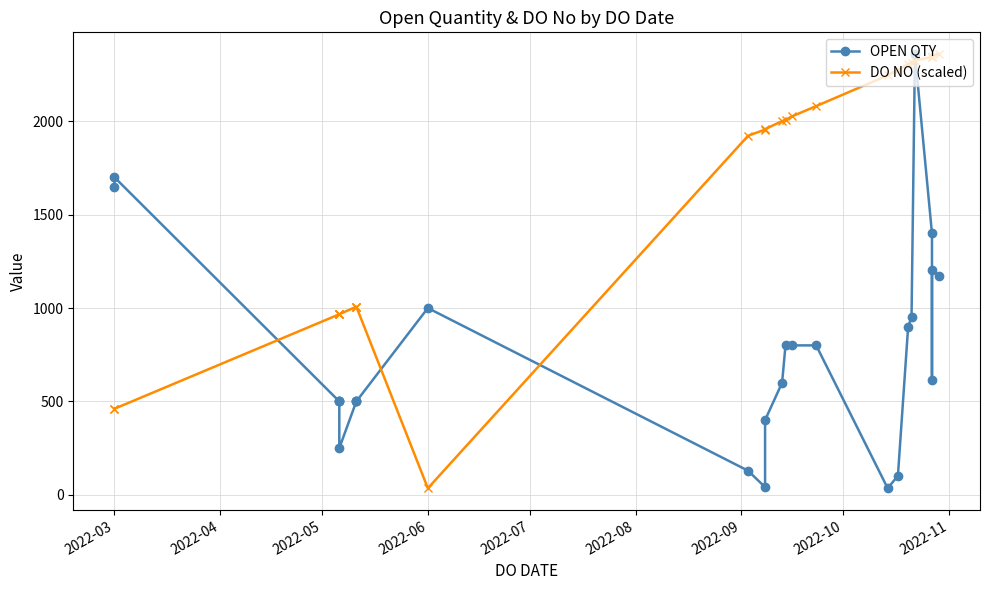

How many intersections are there between DO NO (scaled) and OPEN QTY?

5